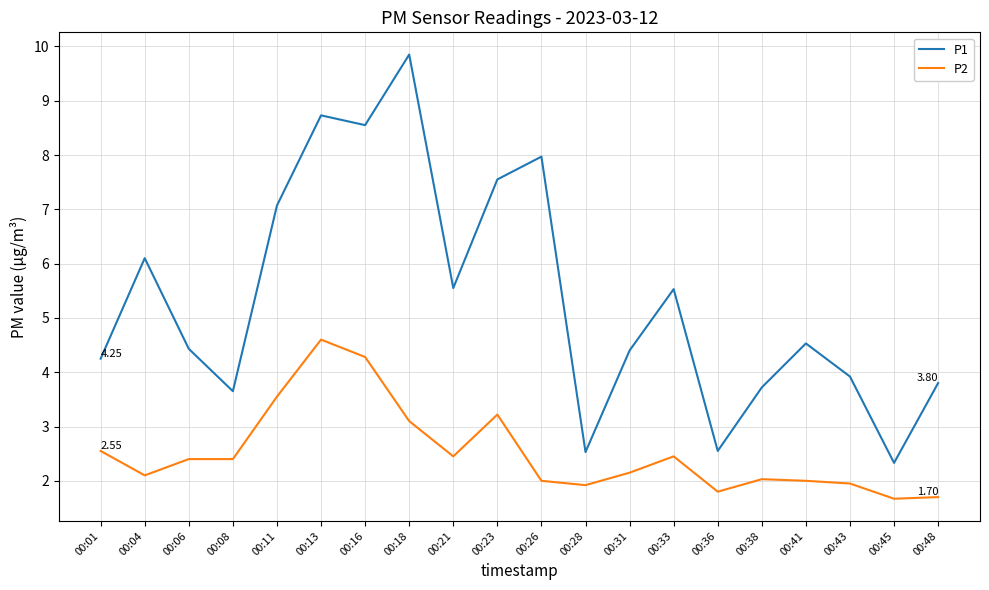

What are all the series names shown in the legend?

P1, P2